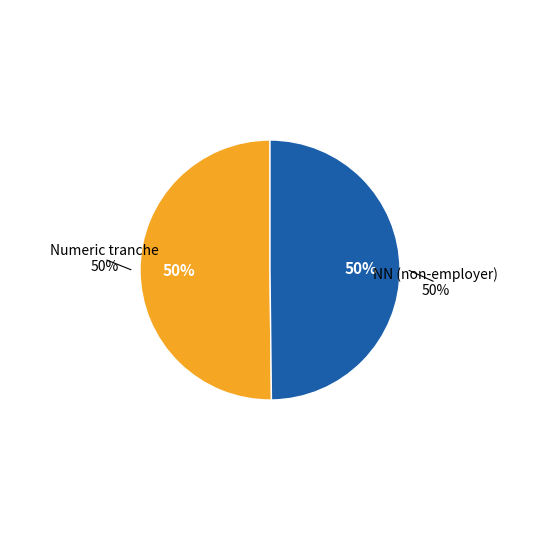

Is it true that 01 is 1% of the pie?

False